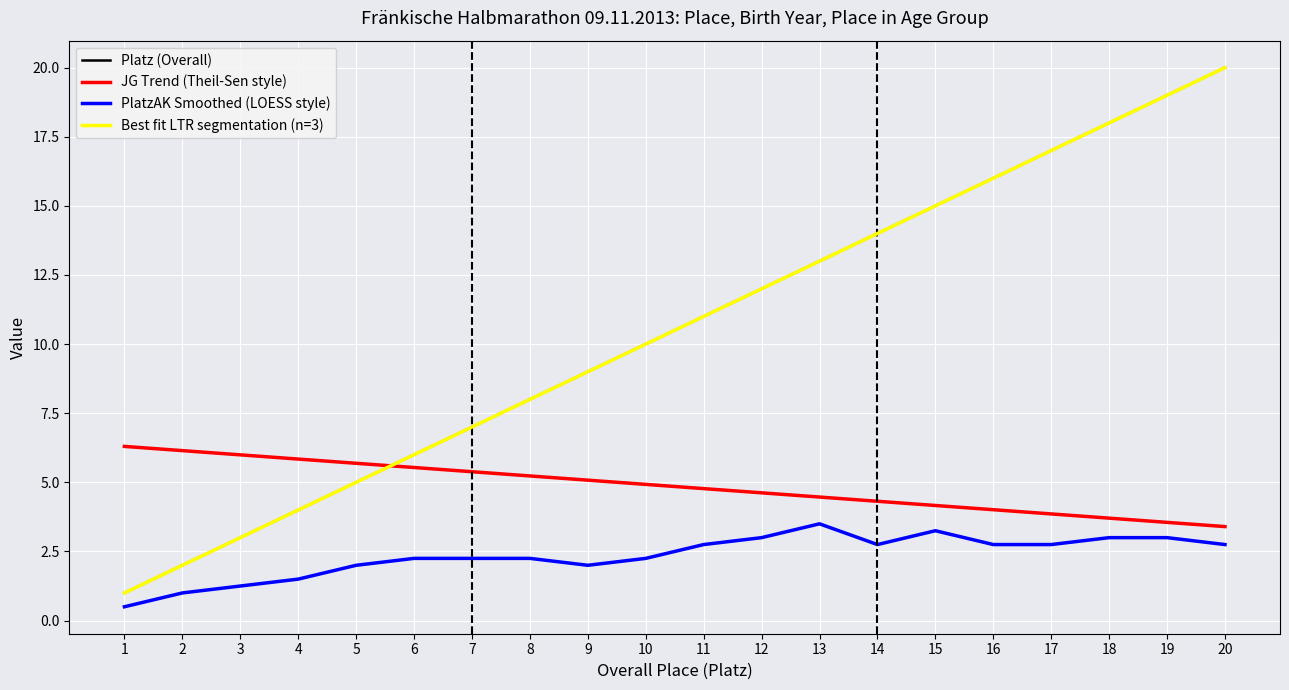

Reading left to right, extract all data points from this chart.

Platz (Overall): 1=1.0	2=2.0	3=3.0	4=4.0	5=5.0	6=6.0	7=7.0	8=8.0	9=9.0	10=10.0	11=11.0	12=12.0	13=13.0	14=14.0	15=15.0	16=16.0	17=17.0	18=18.0	19=19.0	20=20.0
JG Trend (Theil-Sen style): 1=6.3	2=6.1	3=6.0	4=5.8	5=5.7	6=5.5	7=5.4	8=5.2	9=5.1	10=4.9	11=4.8	12=4.6	13=4.5	14=4.3	15=4.2	16=4.0	17=3.9	18=3.7	19=3.6	20=3.4
PlatzAK Smoothed (LOESS style): 1=0.5	2=1.0	3=1.2	4=1.5	5=2.0	6=2.2	7=2.2	8=2.2	9=2.0	10=2.2	11=2.8	12=3.0	13=3.5	14=2.8	15=3.2	16=2.8	17=2.8	18=3.0	19=3.0	20=2.8
Best fit LTR segmentation (n=3): 1=1.0	2=2.0	3=3.0	4=4.0	5=5.0	6=6.0	7=7.0	8=8.0	9=9.0	10=10.0	11=11.0	12=12.0	13=13.0	14=14.0	15=15.0	16=16.0	17=17.0	18=18.0	19=19.0	20=20.0